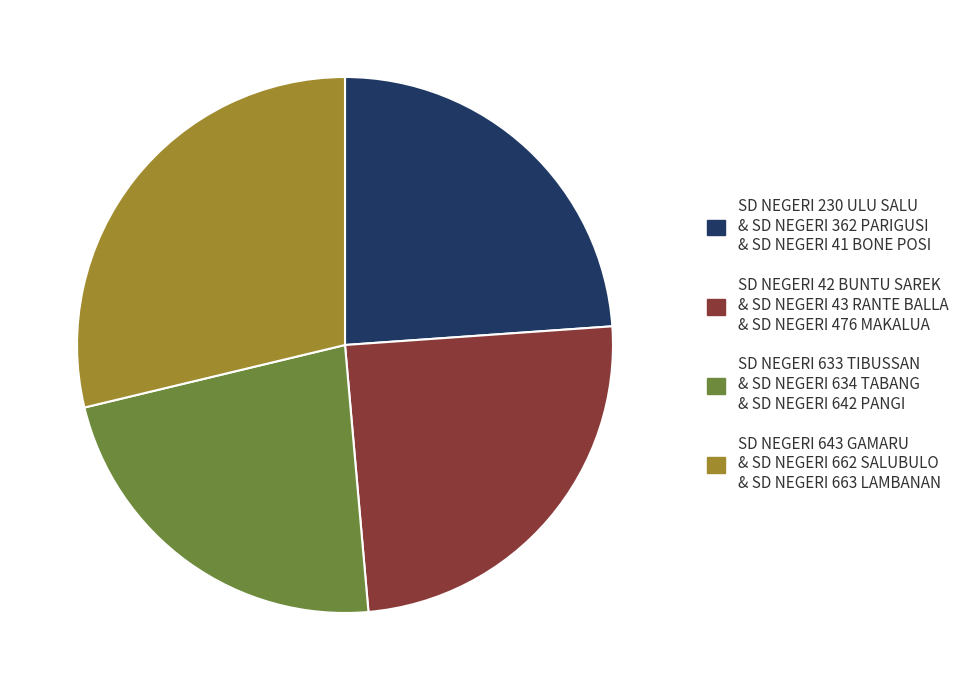

The SD NEGERI 230 ULU SALU & SD NEGERI 362 PARIGUSI & SD NEGERI 41 BONE POSI slice represents 24% of the pie. True or false?

True